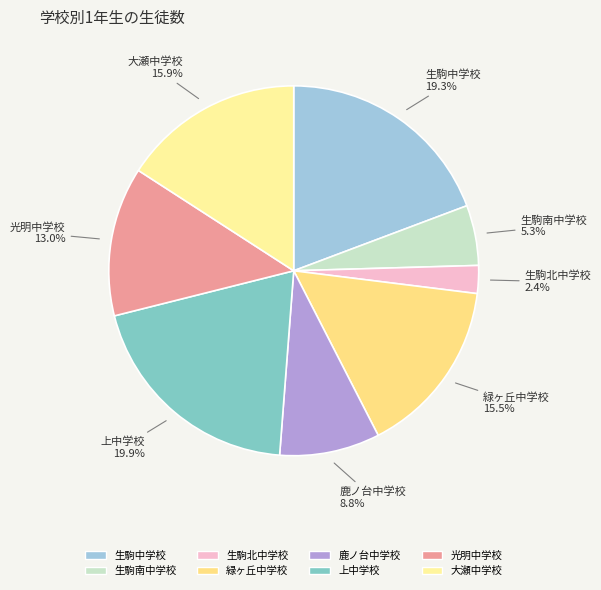

How many segments does this pie chart have?

8